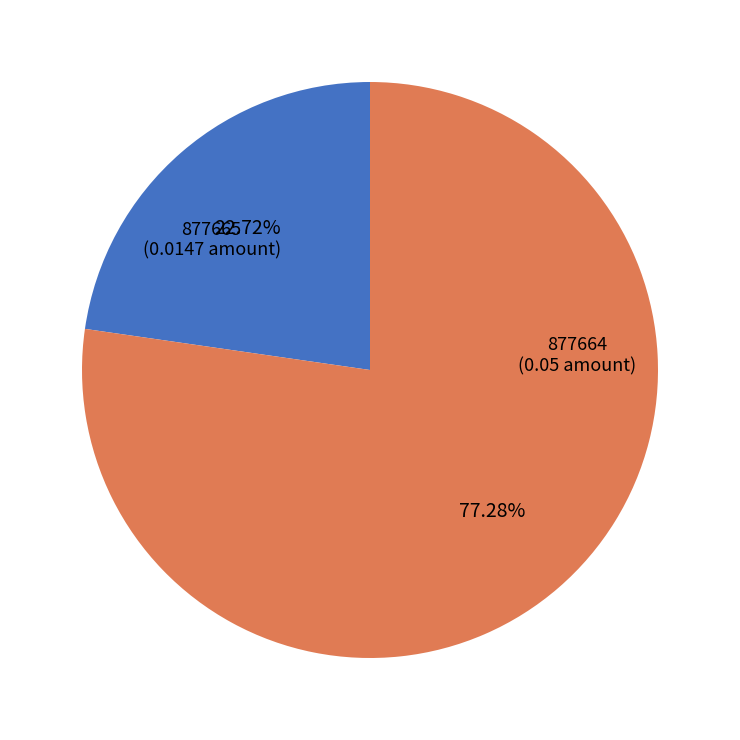

What is the majority slice?

877664